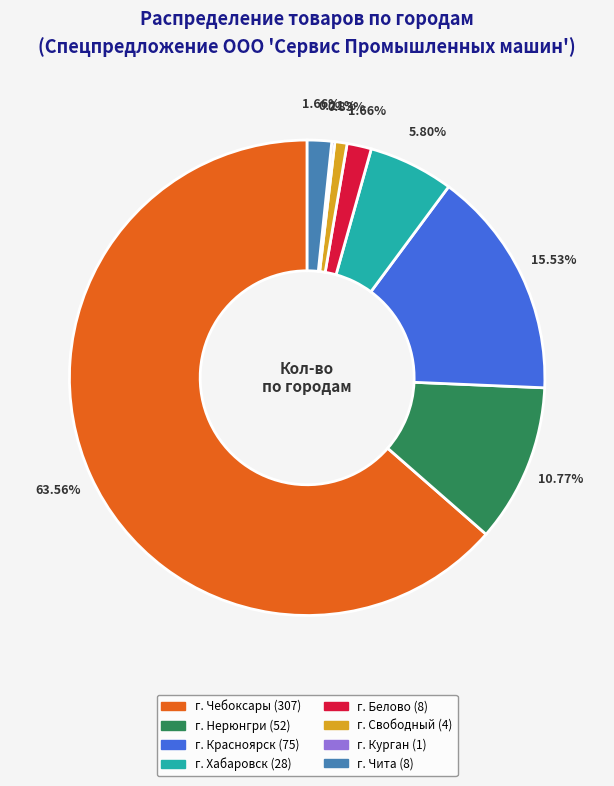

Is there a majority slice in this chart?

Yes